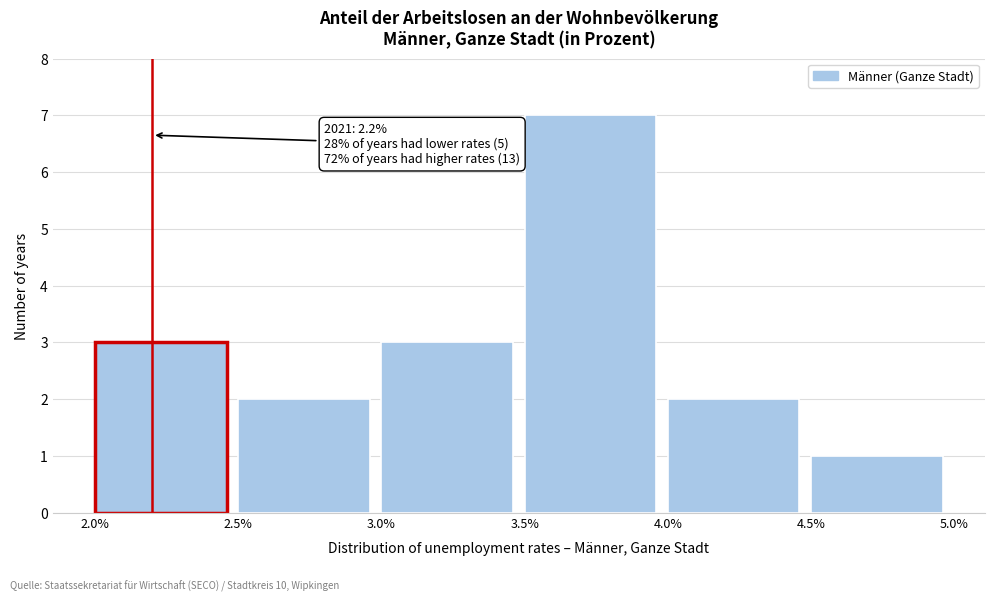

Which range on the x-axis has the tallest bar?

3.5% to 4.0%